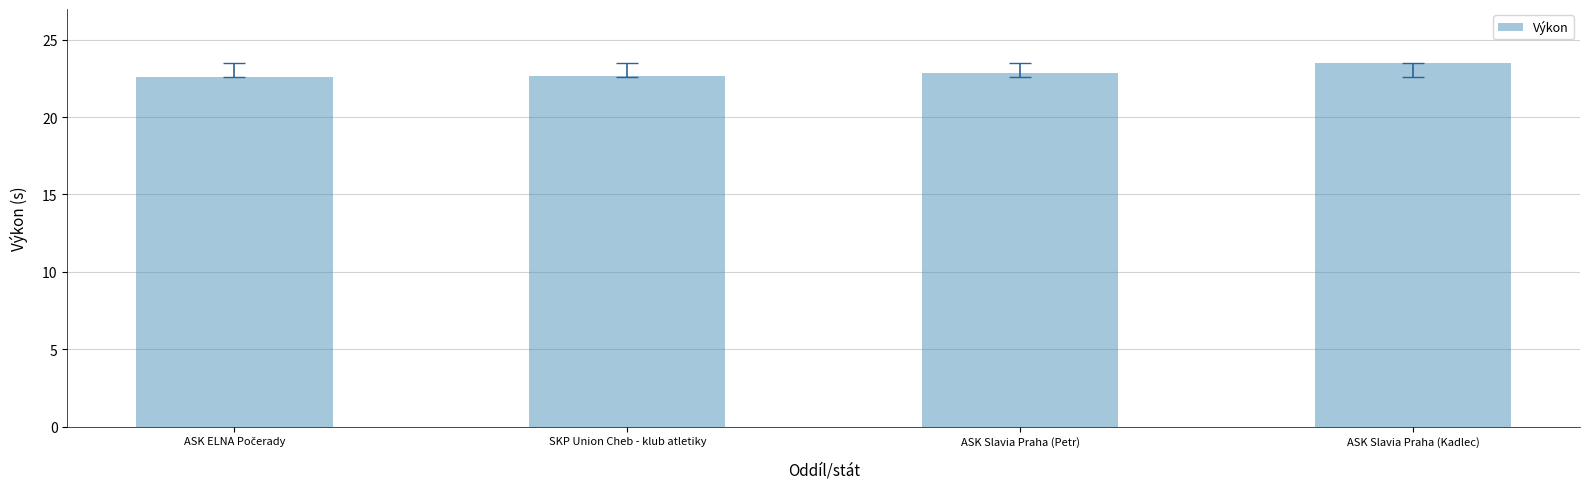

What is the approximate value at ASK Slavia Praha (Kadlec)?

23.5